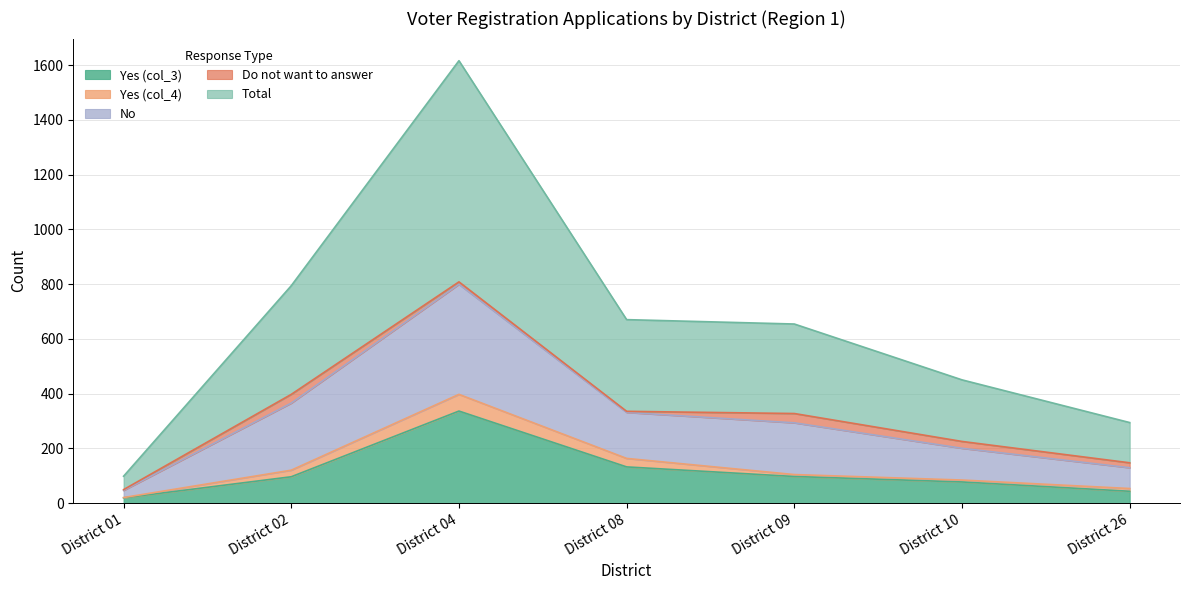

The value of No at District 09 is 172. True or false?

False